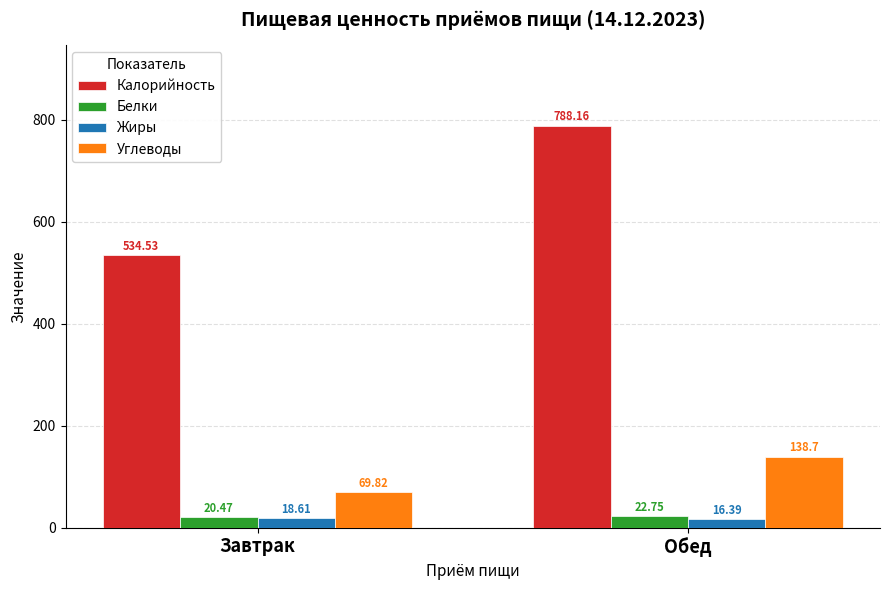

What is the smallest value displayed?

16.4